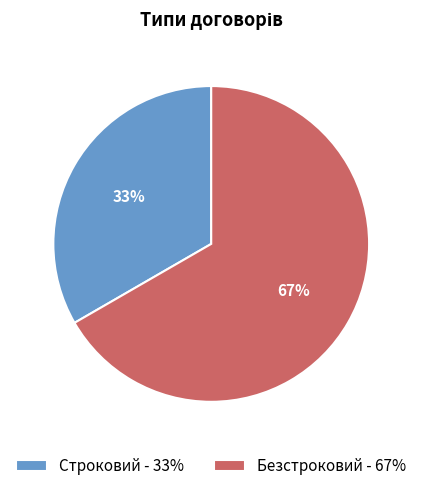

The Безстроковий slice represents 67% of the pie. True or false?

True